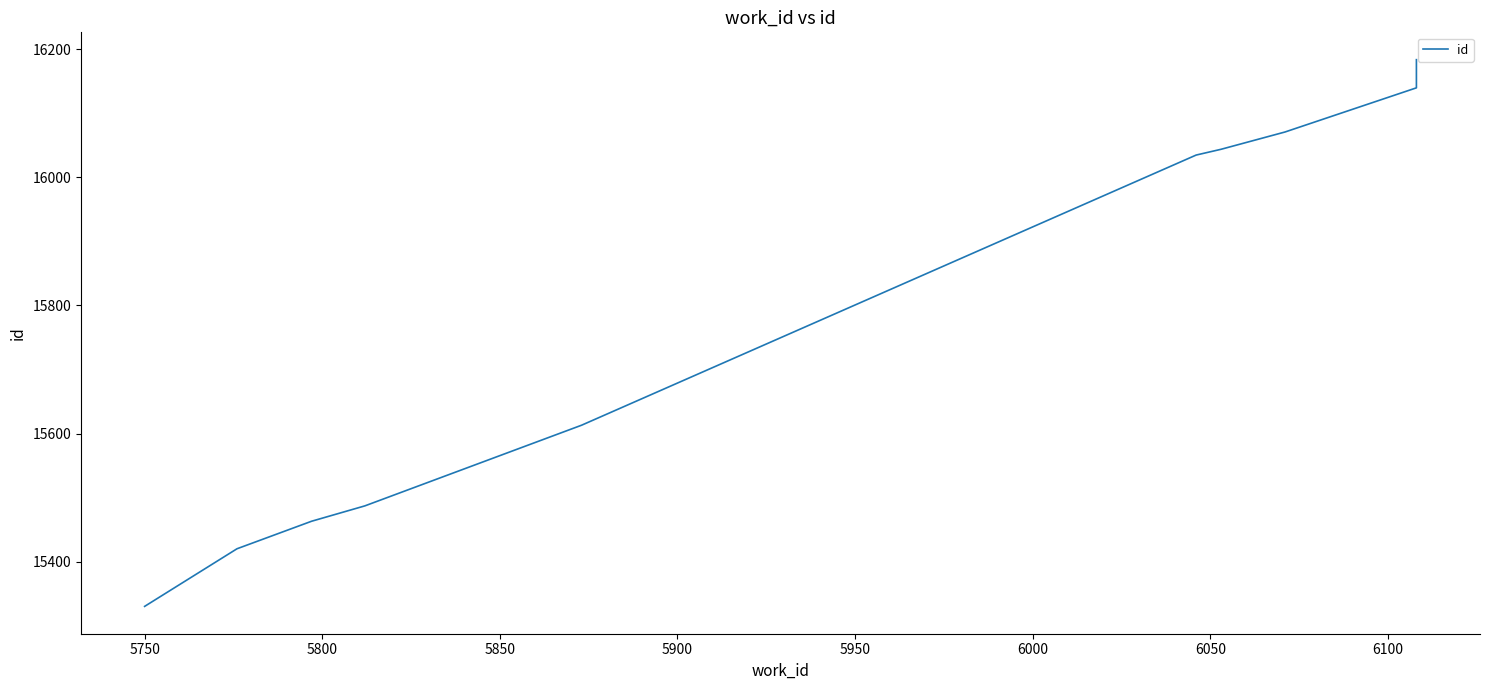

The value at 5900 is 7349. True or false?

False